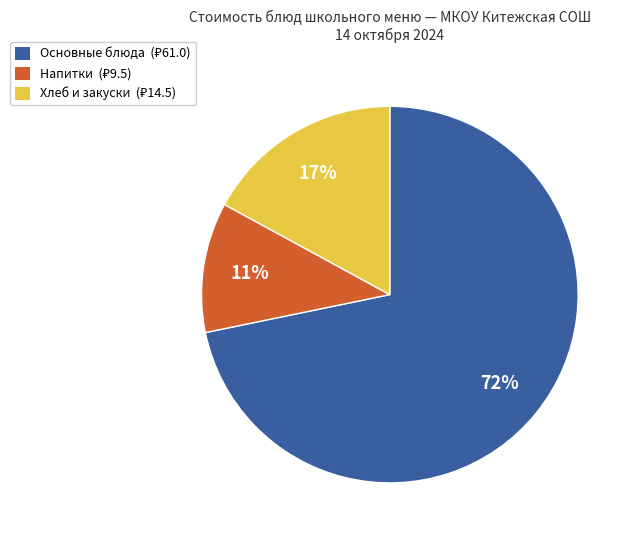

Is there a majority slice in this chart?

Yes